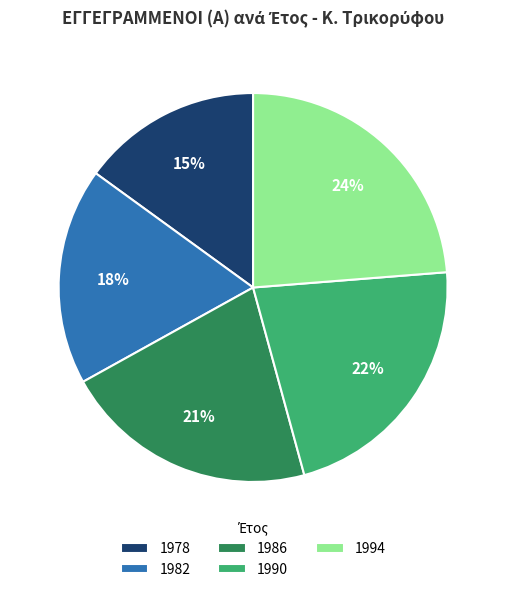

To the nearest percent, what is the difference between the 1990 and 1994 slice percentages?

2%